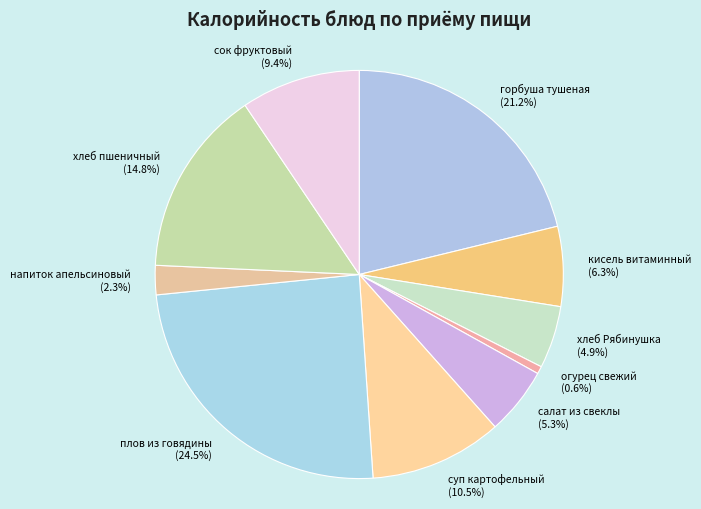

To the nearest percent, what portion does салат из свеклы represent?

5%